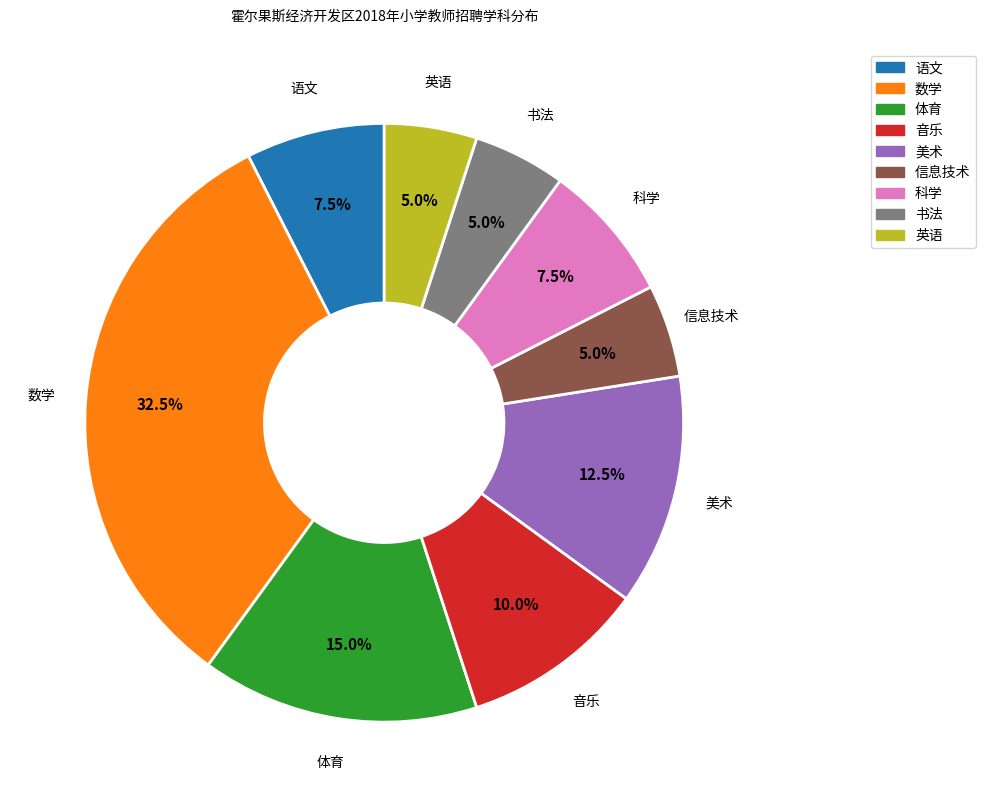

Is there a majority slice in this chart?

No